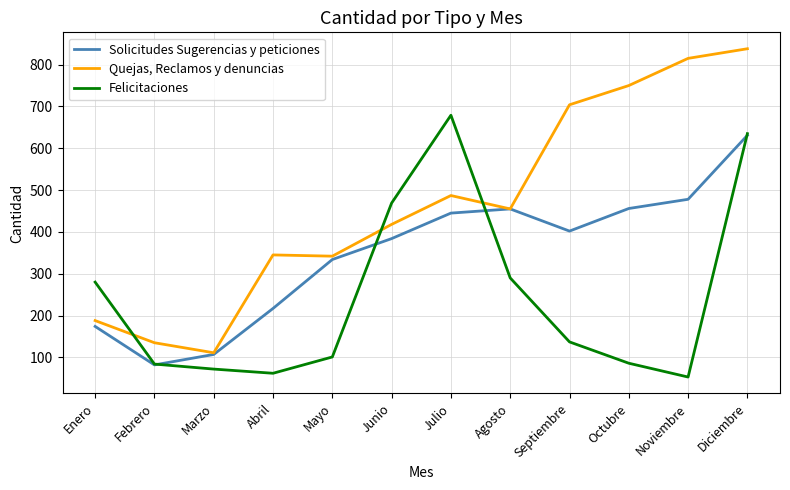

What is the spread (max minus min) of values at Agosto?

165